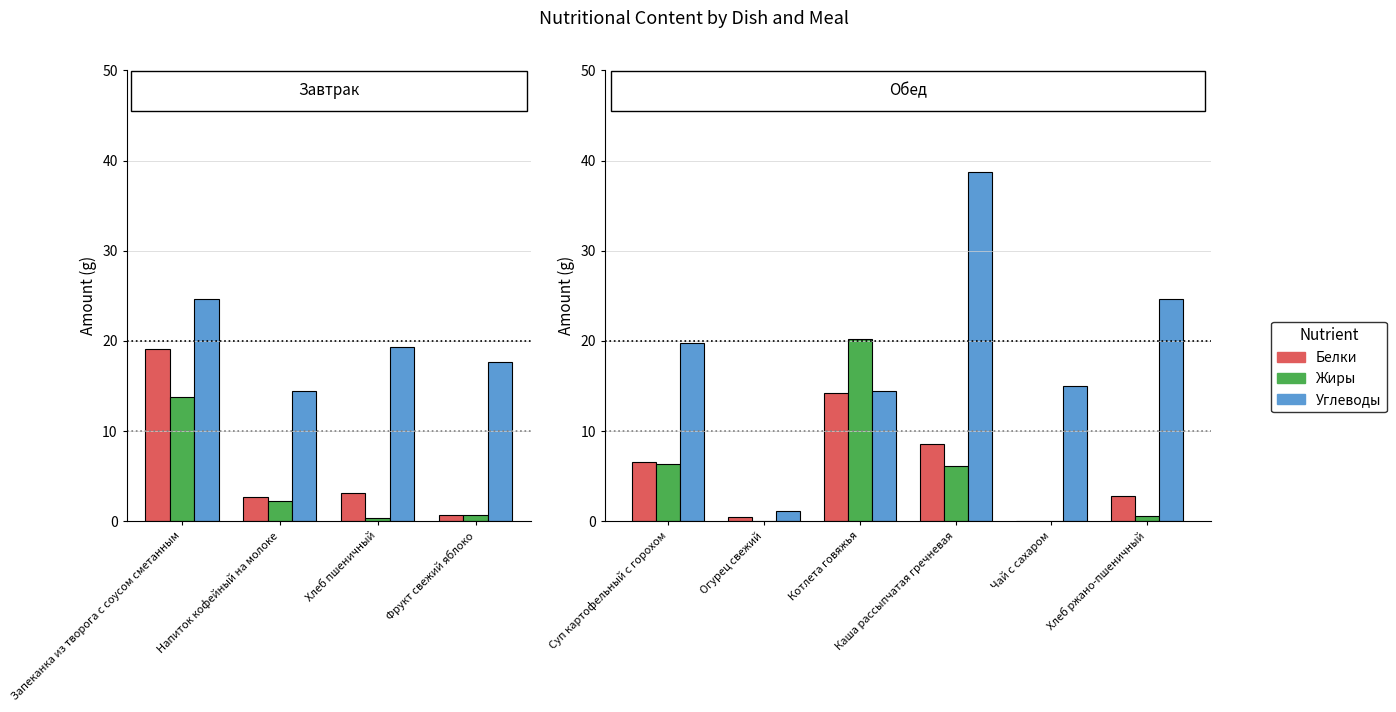

What are all the series names shown in the legend?

Белки, Жиры, Углеводы